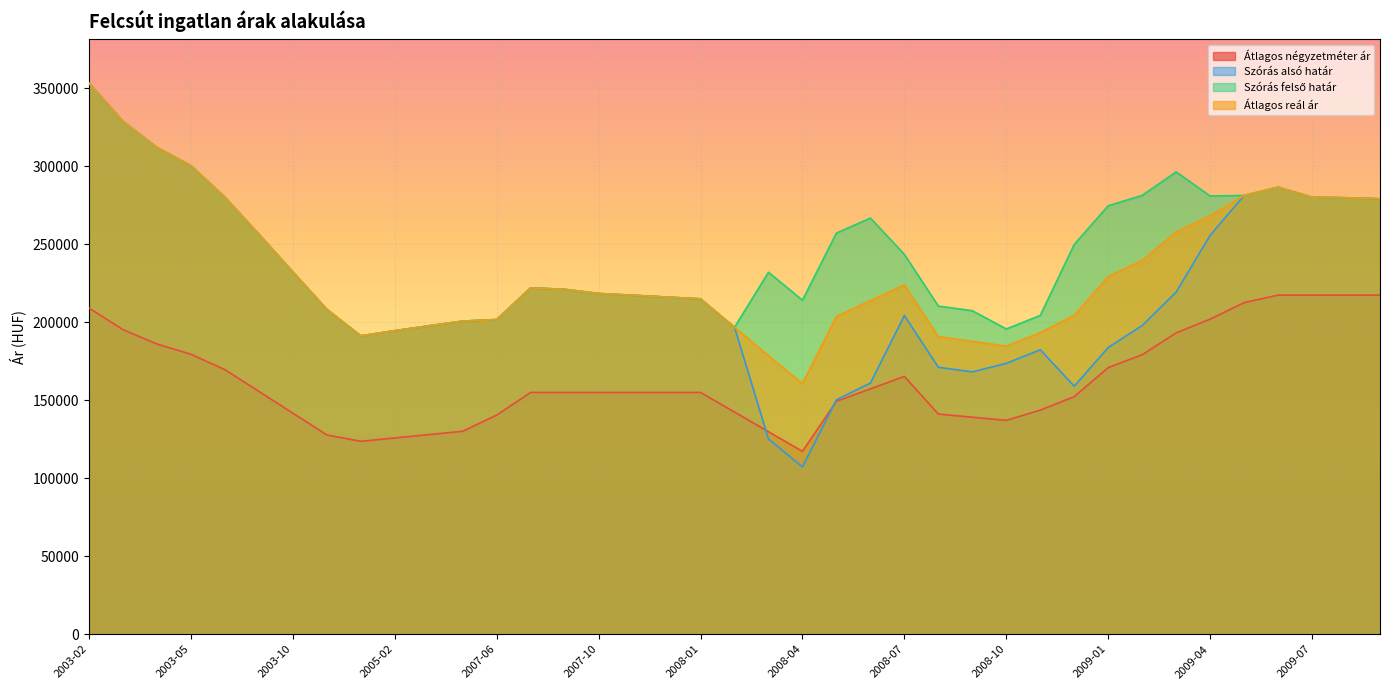

What is the value of the Szórás alsó határ point at the 38th from the left?

279801